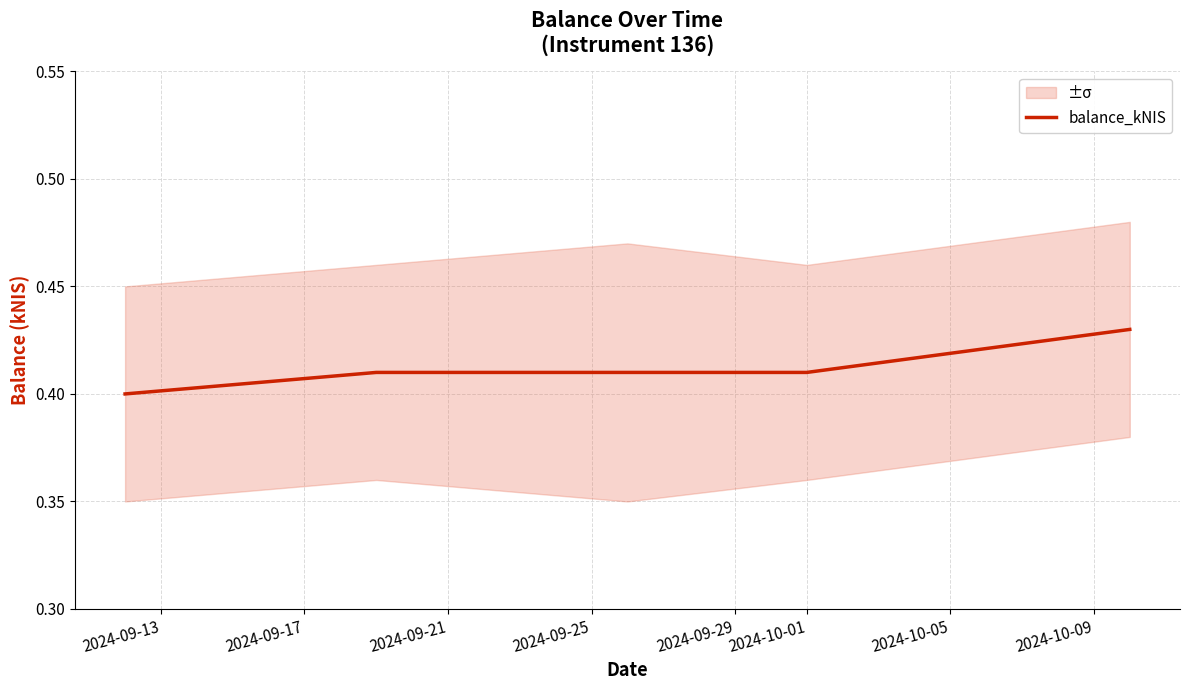

Does the chart have visible grid lines?

Yes